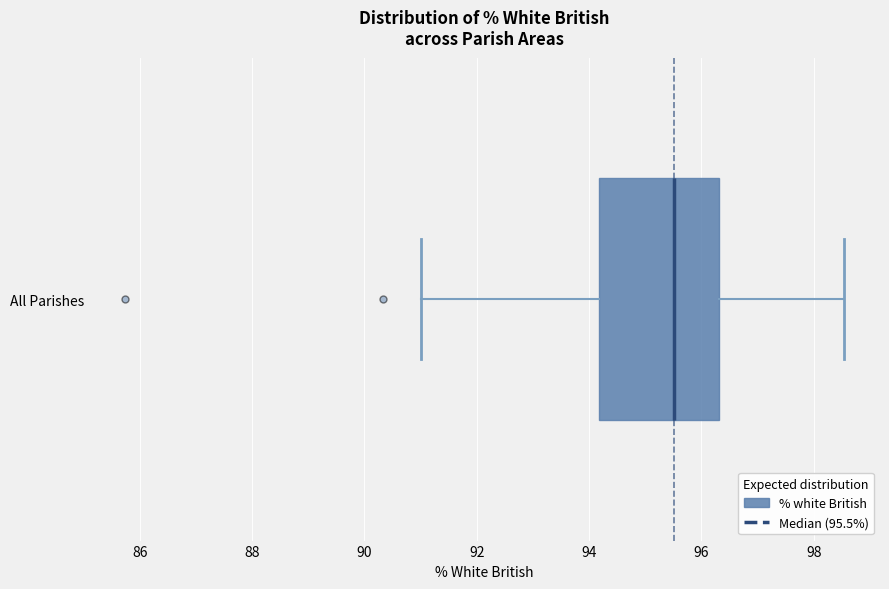

Transcribe this box plot: give where the median line is, the range the box spans, and where the two whiskers end, as read against the x-axis. The values are not printed on the chart, so give them approximately, as read against the axis.

median 95.6, box 94.2 to 96.4, whiskers 91.0 to 98.6